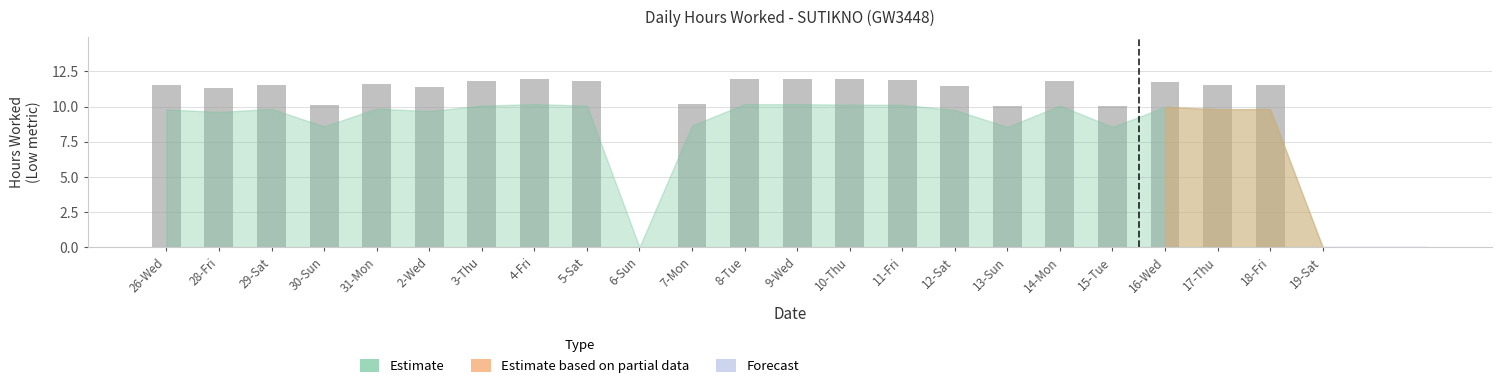

At which label does the data first exceed 11?

26-Wed